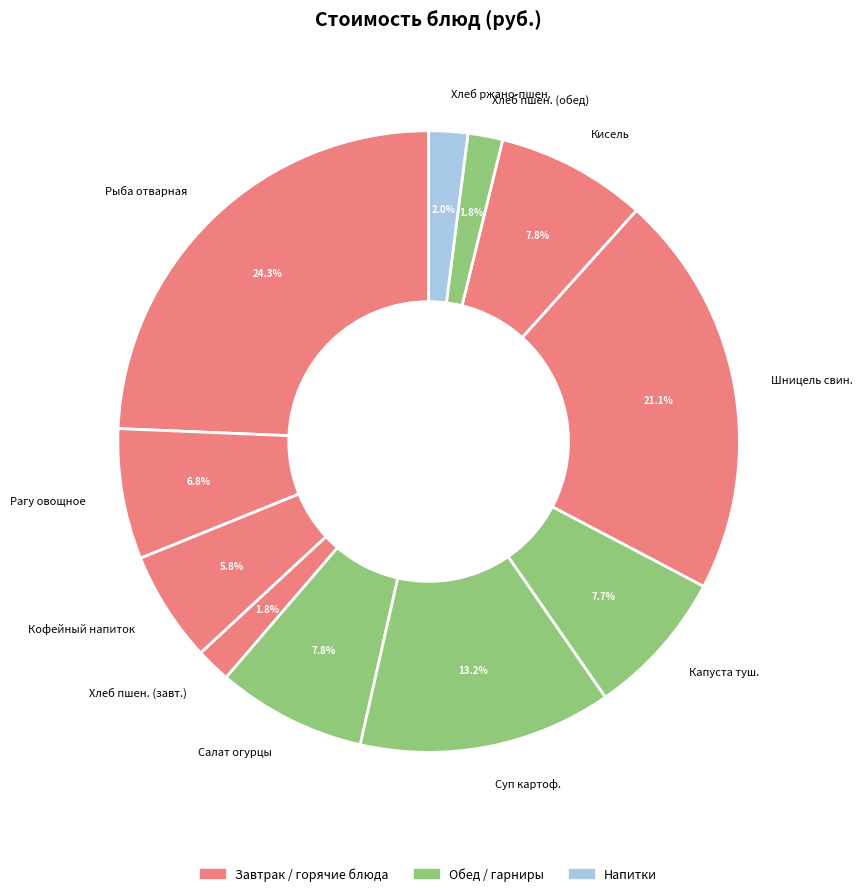

What is the ratio of the value at Хлеб ржано-пшен. to the value at Кофейный напиток?

0.3